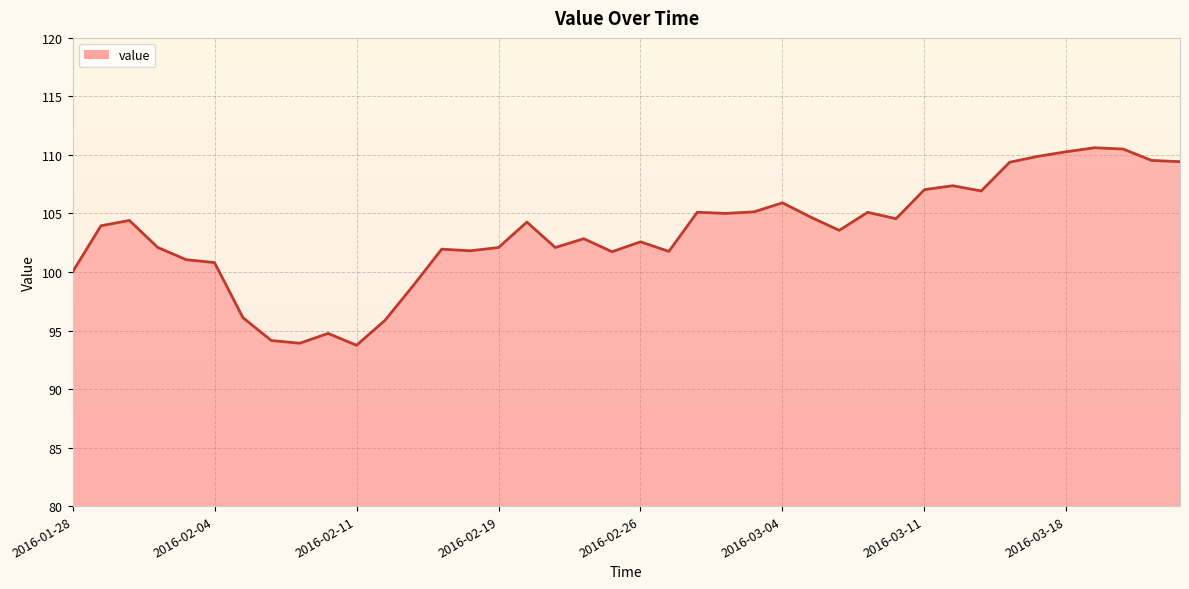

What is the change in value from 2016-02-03 to 2016-02-22?

+3.2